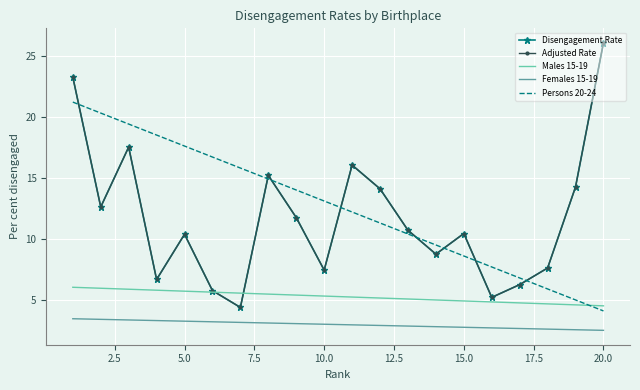

What is the maximum value for Females 15-19?

3.5